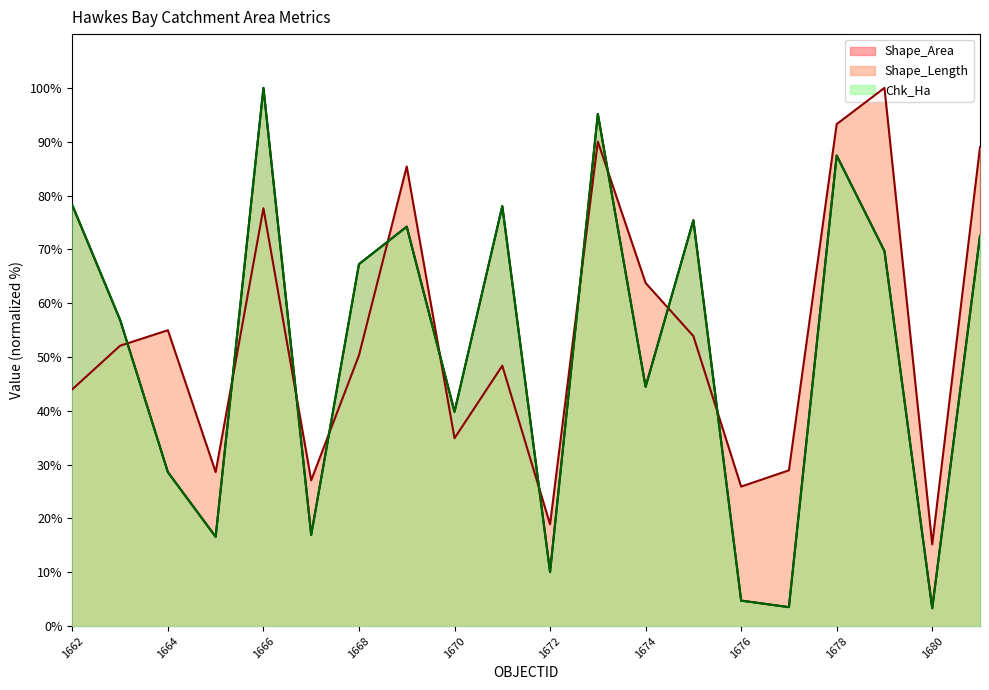

Reading right to left, extract all data points from this chart.

Shape_Length: 1681=89.0	1680=15.2	1679=100.0	1678=93.3	1677=28.9	1676=25.9	1675=53.9	1674=63.8	1673=90.0	1672=18.9	1671=48.4	1670=34.9	1669=85.4	1668=50.3	1667=27.1	1666=77.6	1665=28.6	1664=55.0	1663=52.1	1662=44.0
Shape_Area: 1681=72.5	1680=3.3	1679=69.7	1678=87.4	1677=3.5	1676=4.7	1675=75.4	1674=44.5	1673=95.2	1672=10.0	1671=78.0	1670=39.8	1669=74.2	1668=67.3	1667=16.9	1666=100.0	1665=16.6	1664=28.6	1663=56.9	1662=78.2
Chk_Ha: 1681=72.5	1680=3.3	1679=69.7	1678=87.4	1677=3.5	1676=4.7	1675=75.4	1674=44.5	1673=95.2	1672=10.0	1671=78.0	1670=39.8	1669=74.2	1668=67.3	1667=16.9	1666=100.0	1665=16.6	1664=28.6	1663=56.9	1662=78.2